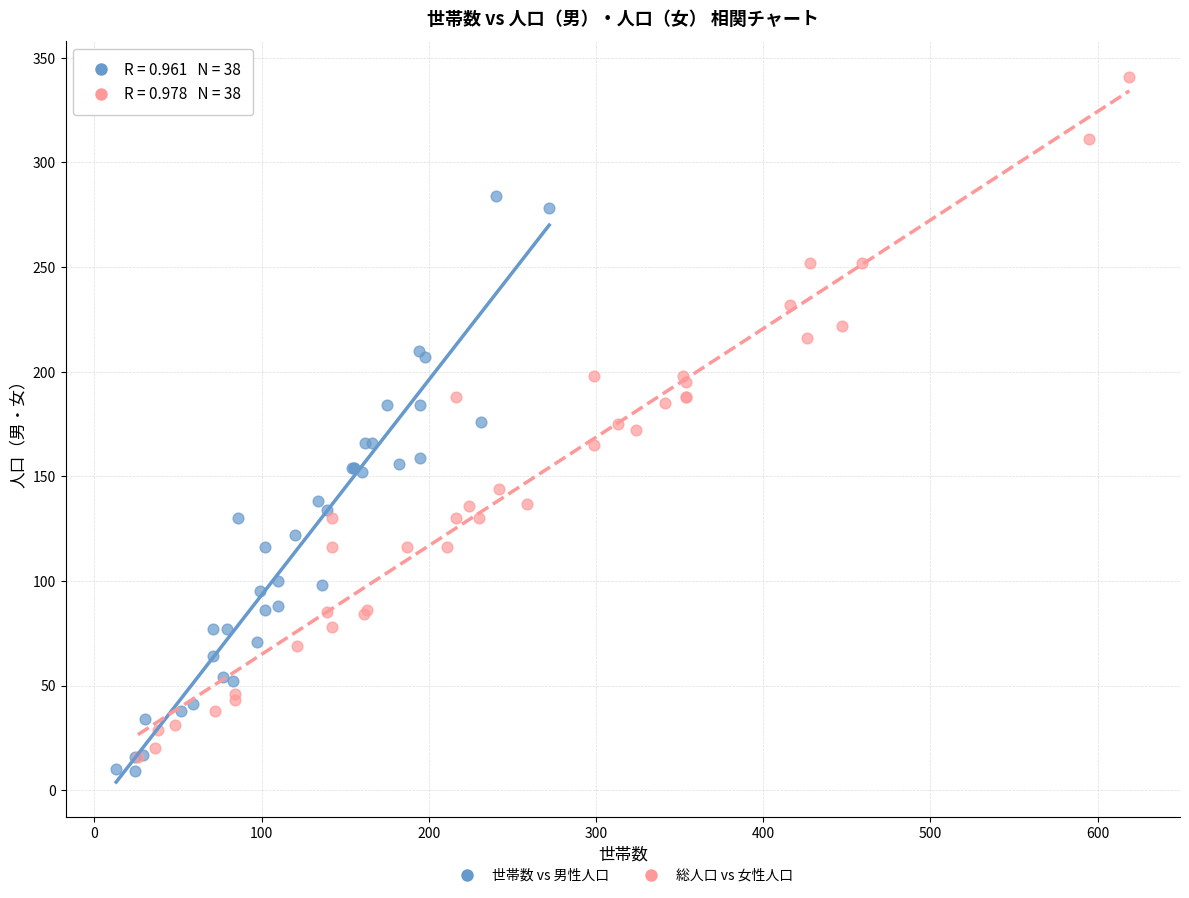

Which series has the largest Y range (max minus min)?

総人口 vs 女性人口